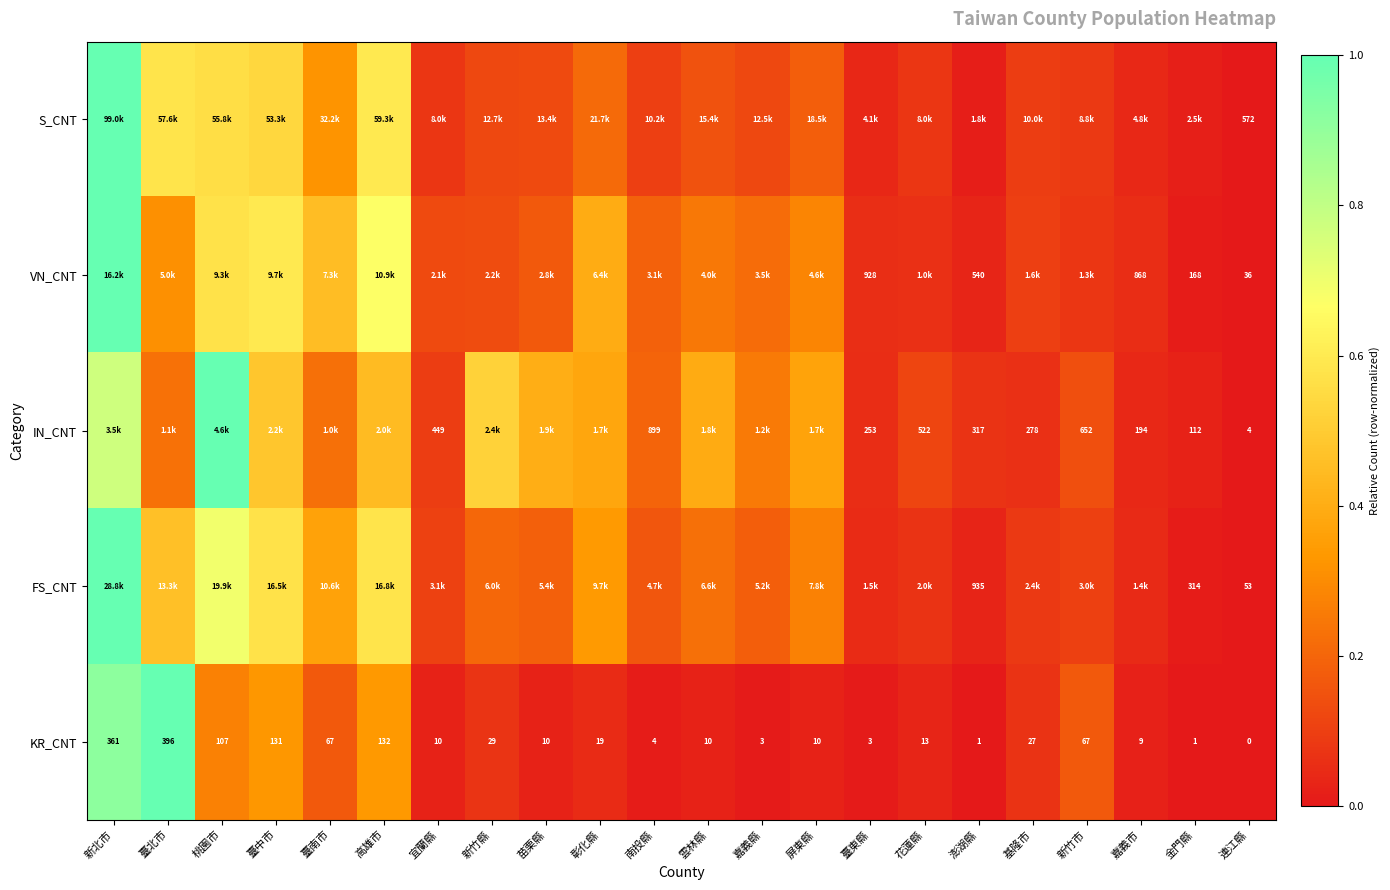

Is the value of KR_CNT at 南投縣 greater than the value of FS_CNT at 澎湖縣?

No